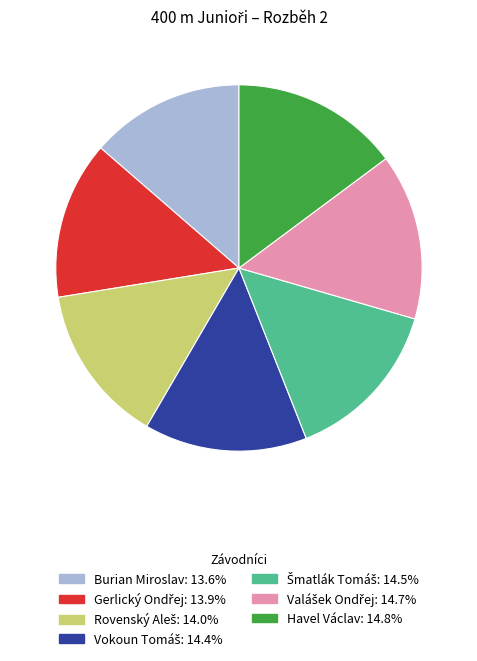

Is Burian Miroslav the majority of the pie?

No